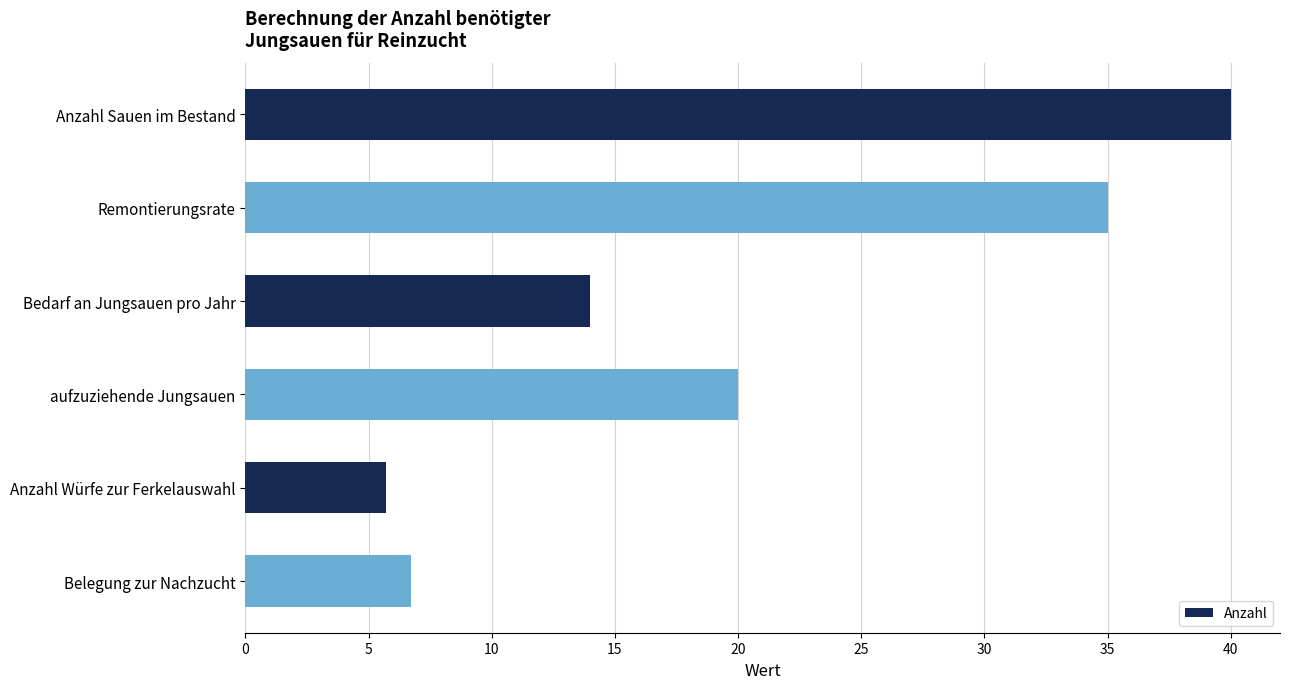

How many categories are shown in the chart?

6